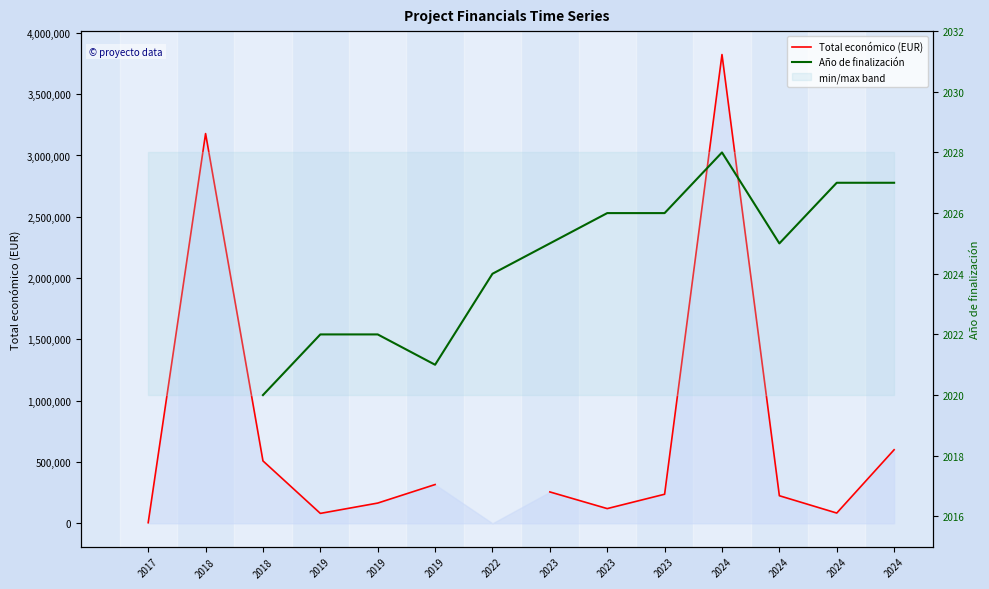

Where is the first local minimum for Año de finalización?

2019